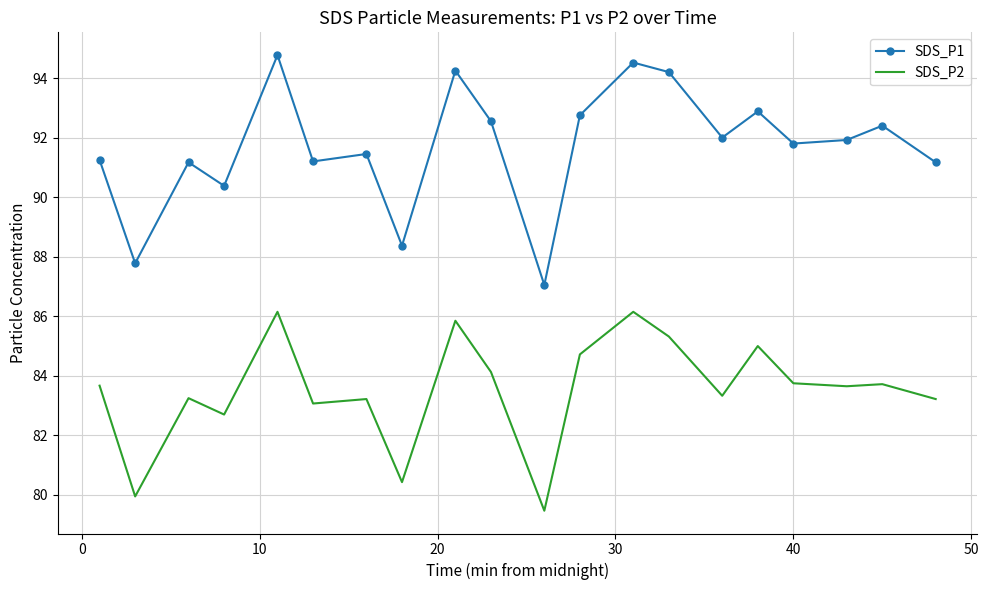

Which series has the largest total across all categories?

SDS_P1